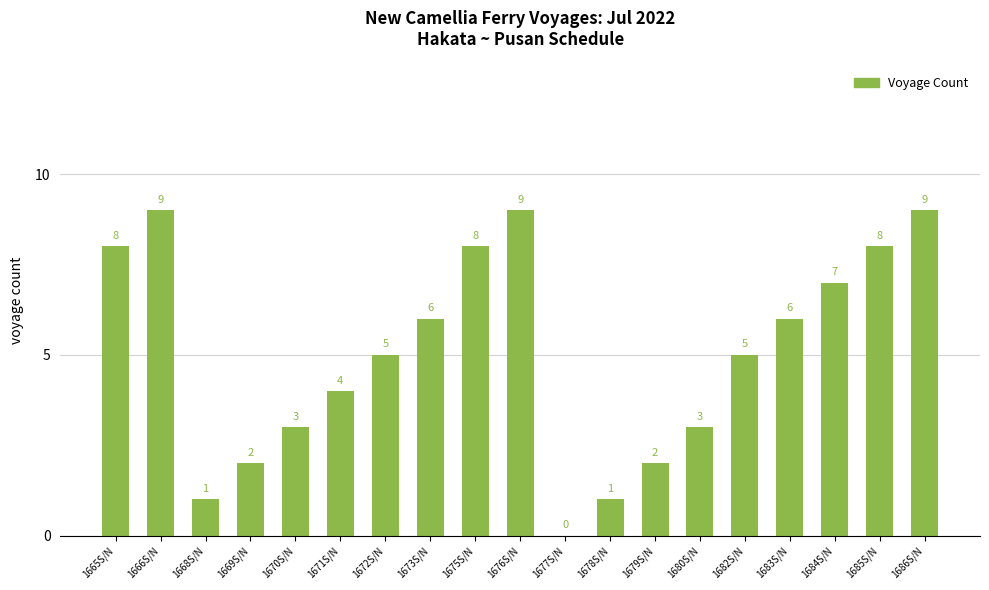

Is it true that the value at 1685S/N is 8?

True